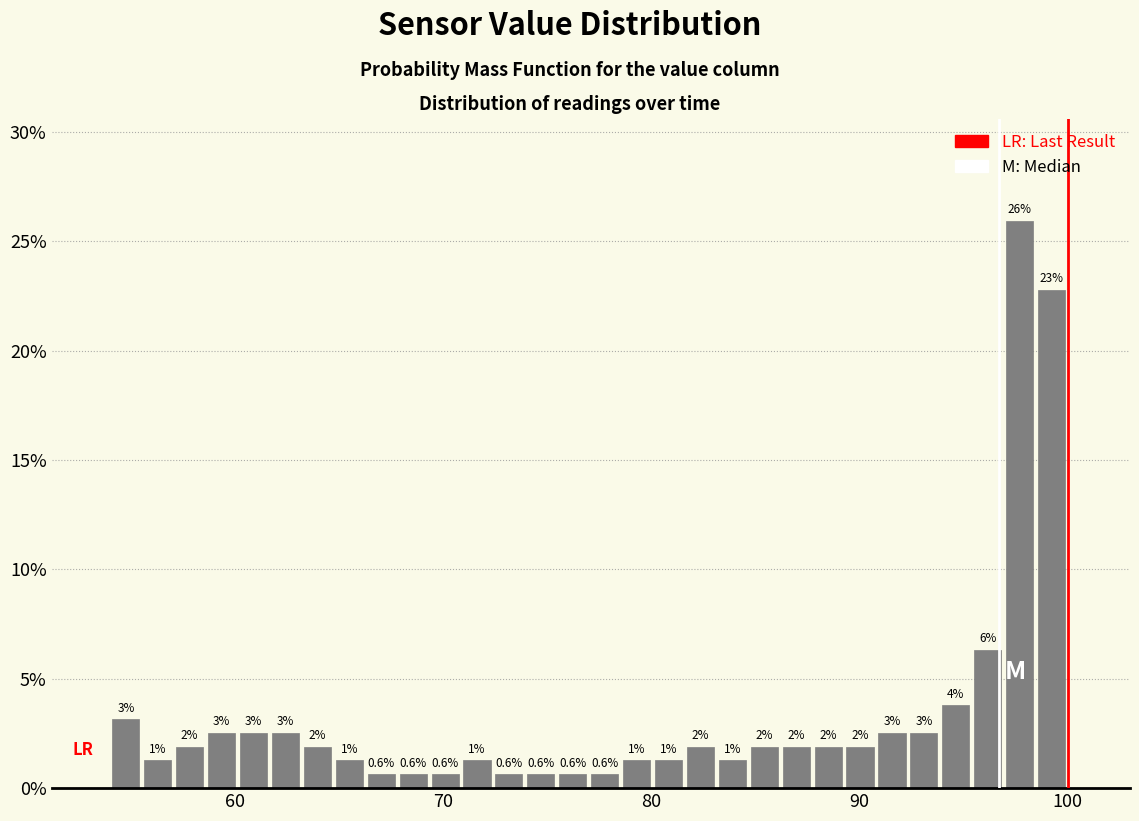

Read against the x-axis, roughly where is the centre of the tallest bar?

98